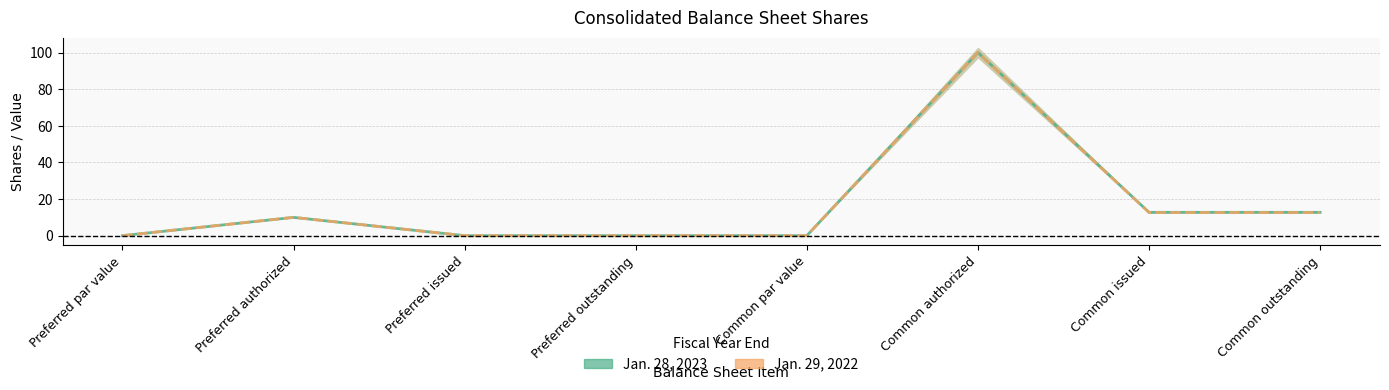

Which category has the highest value in the Jan. 28, 2023 series?

Common authorized